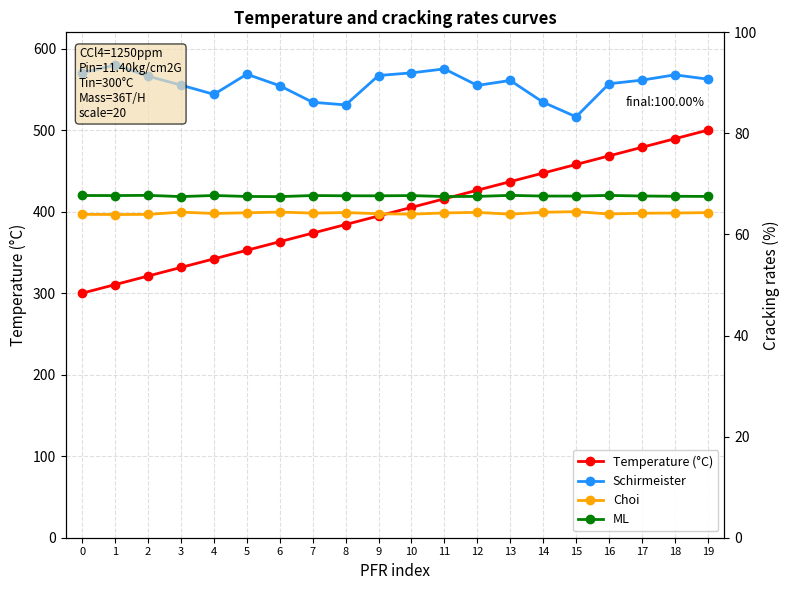

True or false: Schirmeister and ML intersect in this chart.

False